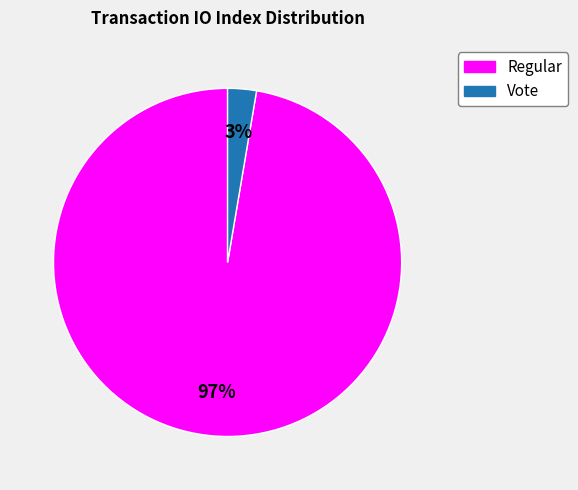

To the nearest percent, what is the average slice percentage?

50%